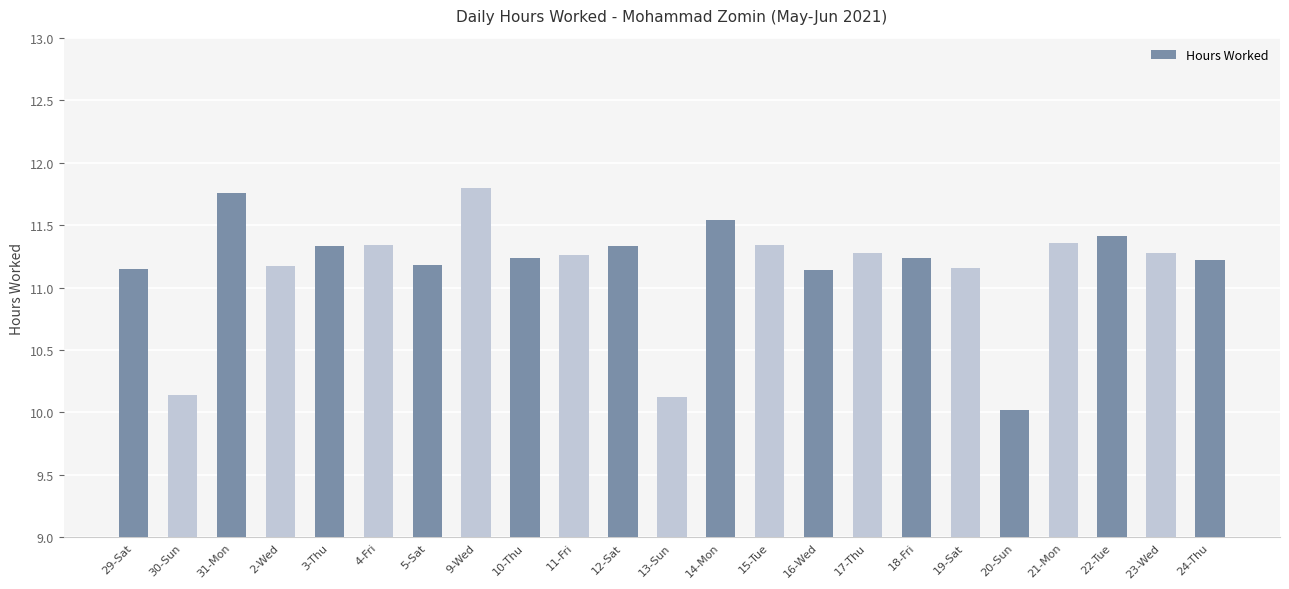

True or false: the data shows 7.3 at 21-Mon.

False